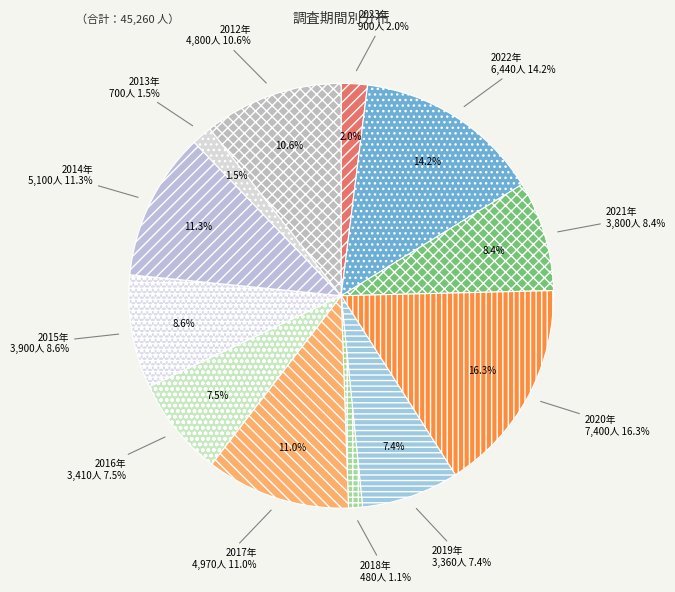

To the nearest percent, what is the average slice percentage?

8%